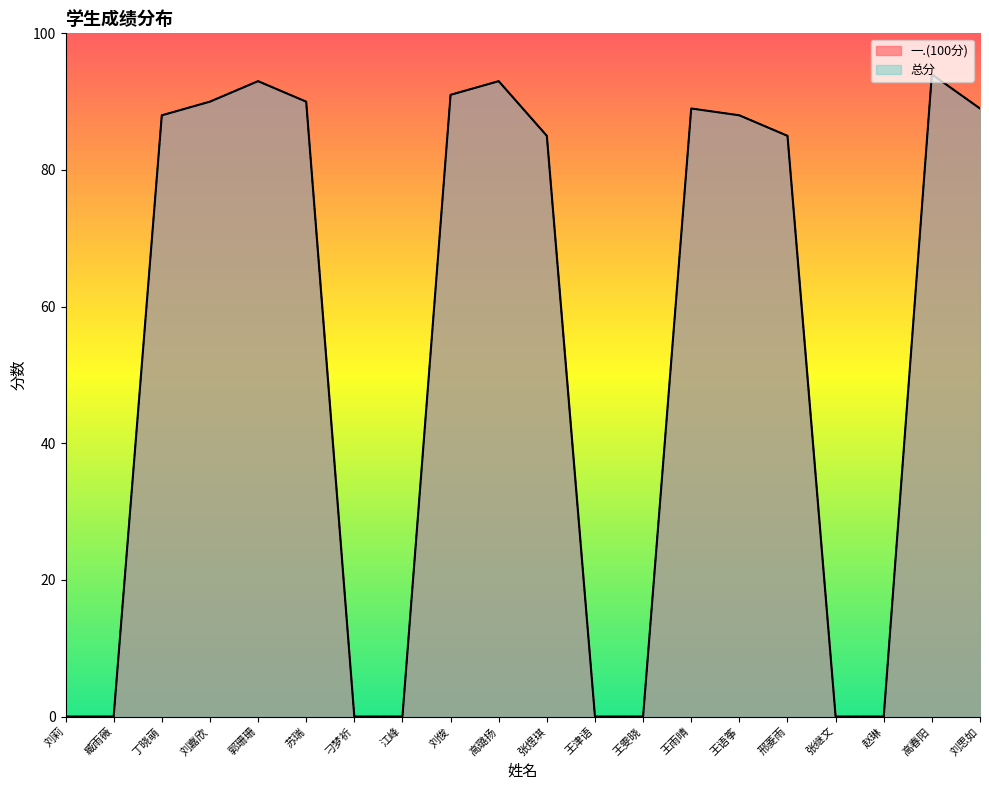

Reading left to right, list all the values displayed in this chart.

一.(100分): 0	0	88	90	93	90	0	0	91	93	85	0	0	89	88	85	0	0	94	89
总分: 0	0	88	90	93	90	0	0	91	93	85	0	0	89	88	85	0	0	94	89